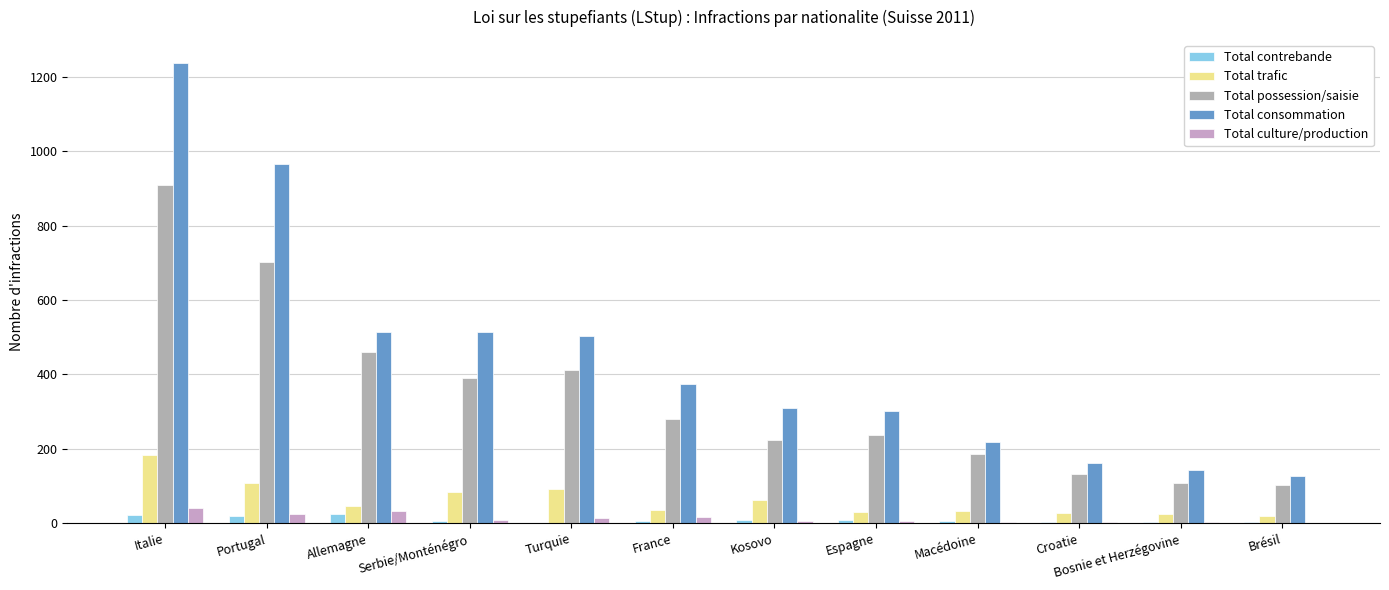

At which label is Total possession/saisie closest to 506?

Allemagne